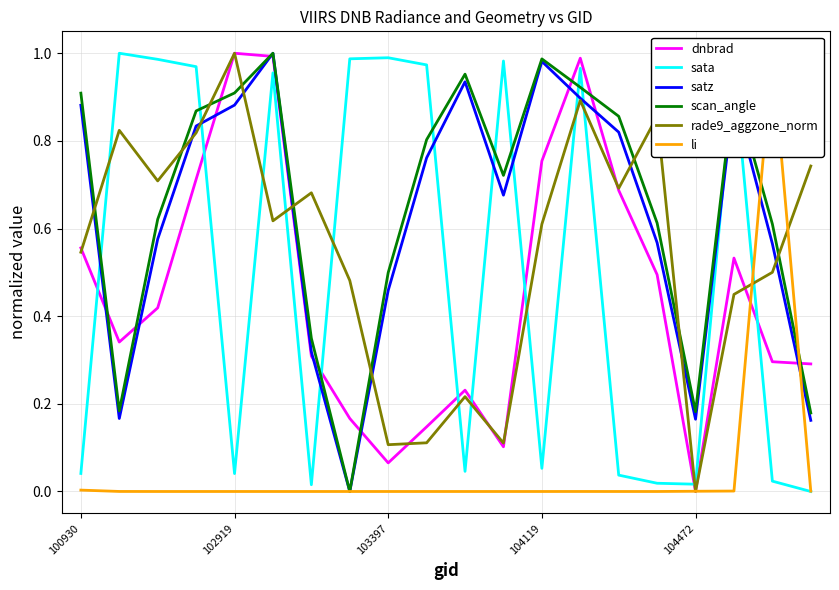

True or false: scan_angle and rade9_aggzone_norm cross at least once.

True